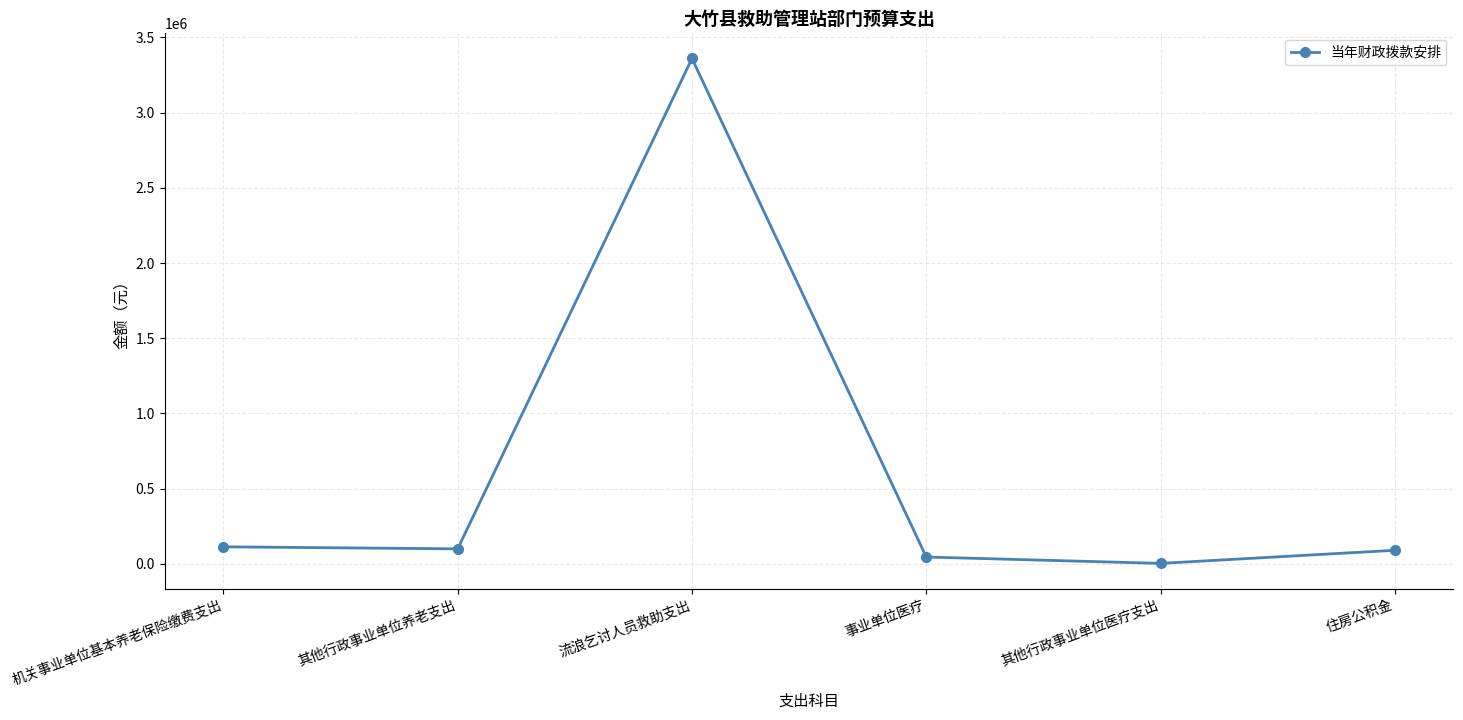

What is the approximate value at 事业单位医疗, to the nearest 50?

45450